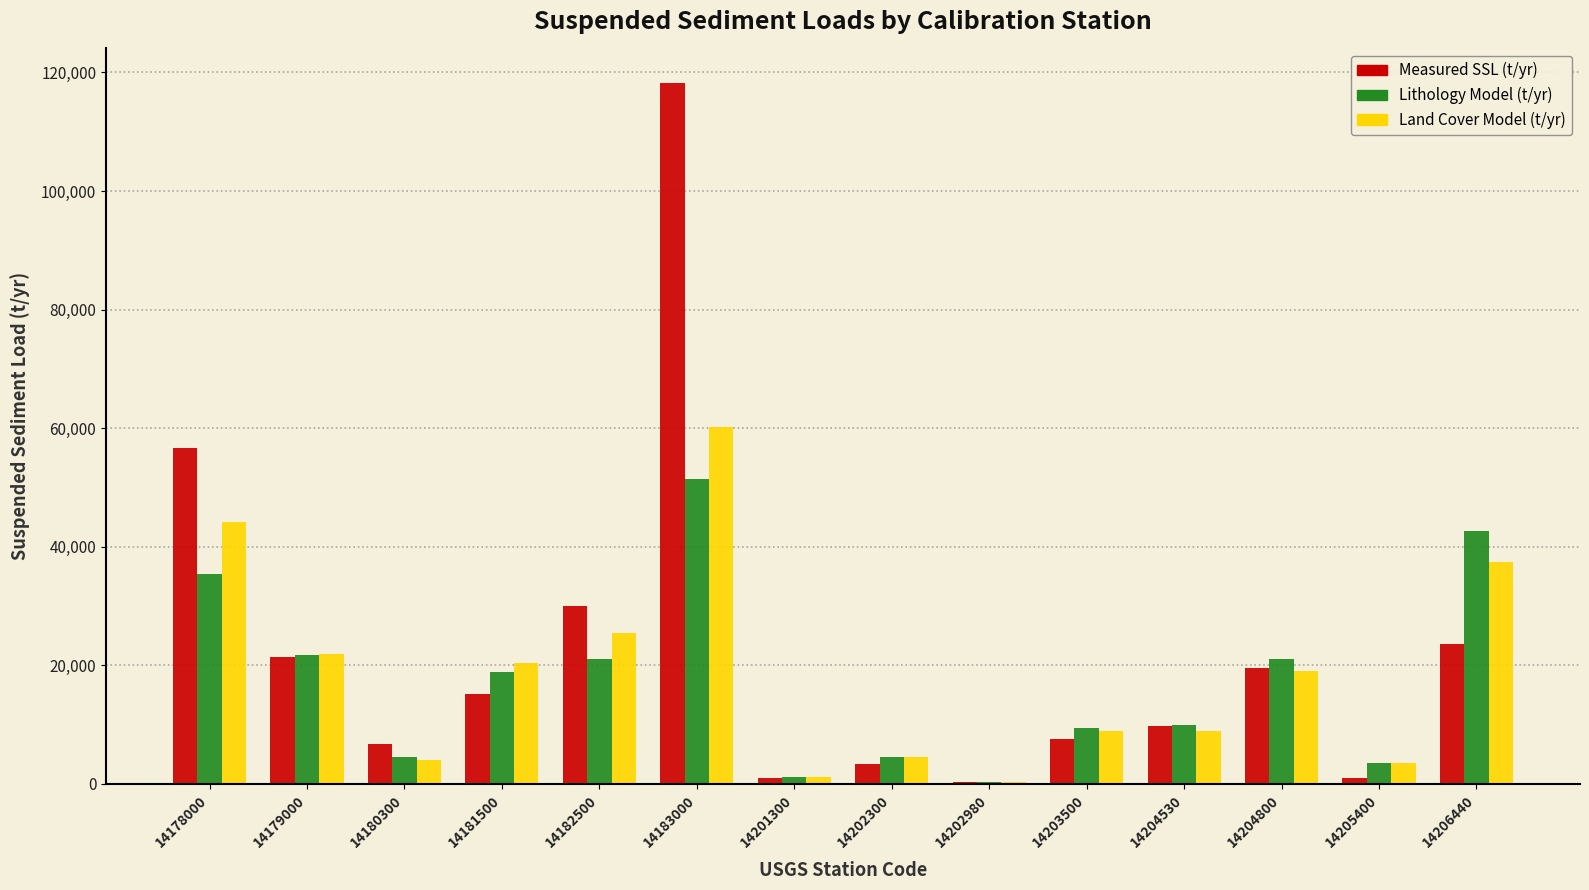

True or false: Lithology Model (t/yr) has a value of 18853.9 at 14181500.

True